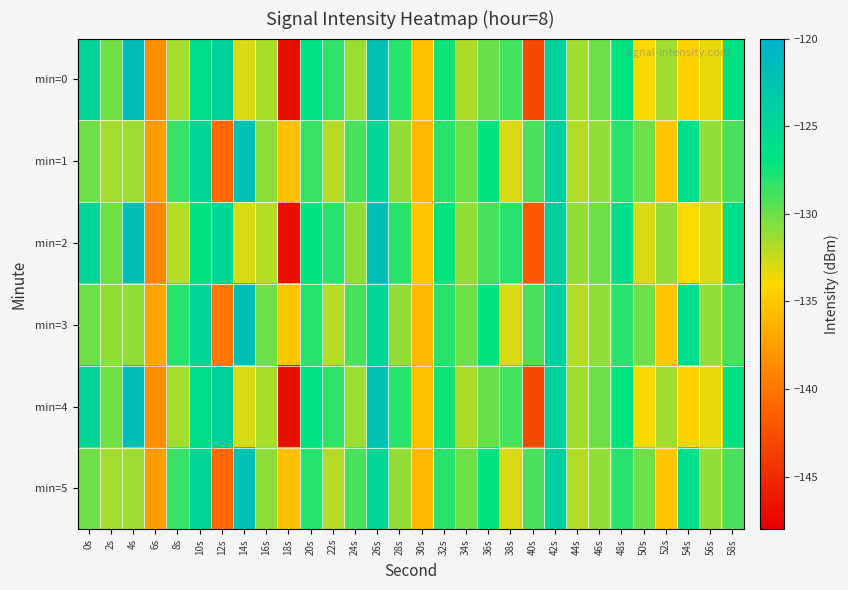

Reading left to right, extract all data points from this chart.

min=0: 0s=-124.8	2s=-130.1	4s=-121.5	6s=-138.5	8s=-131.5	10s=-126.1	12s=-124.4	14s=-133.0	16s=-131.6	18s=-146.9	20s=-126.7	22s=-128.3	24s=-131.3	26s=-122.2	28s=-128.0	30s=-135.5	32s=-127.5	34s=-131.7	36s=-130.0	38s=-128.9	40s=-142.9	42s=-124.5	44s=-131.4	46s=-130.0	48s=-126.8	50s=-133.9	52s=-131.4	54s=-134.4	56s=-133.4	58s=-126.6
min=1: 0s=-130.0	2s=-131.5	4s=-131.3	6s=-137.7	8s=-128.5	10s=-125.0	12s=-140.8	14s=-122.1	16s=-130.9	18s=-135.5	20s=-128.5	22s=-132.0	24s=-129.0	26s=-125.0	28s=-131.0	30s=-136.0	32s=-128.0	34s=-130.0	36s=-127.0	38s=-133.0	40s=-129.0	42s=-124.0	44s=-132.0	46s=-131.0	48s=-128.0	50s=-130.0	52s=-135.0	54s=-126.0	56s=-131.0	58s=-129.0
min=2: 0s=-125.0	2s=-130.0	4s=-122.0	6s=-139.0	8s=-132.0	10s=-127.0	12s=-125.0	14s=-133.0	16s=-132.0	18s=-147.0	20s=-127.0	22s=-128.0	24s=-131.0	26s=-122.0	28s=-128.0	30s=-135.0	32s=-127.0	34s=-131.0	36s=-129.0	38s=-128.0	40s=-142.0	42s=-124.0	44s=-131.0	46s=-130.0	48s=-126.0	50s=-133.0	52s=-131.0	54s=-134.0	56s=-133.0	58s=-126.0
min=3: 0s=-130.0	2s=-131.0	4s=-131.0	6s=-137.0	8s=-128.0	10s=-125.0	12s=-140.0	14s=-122.0	16s=-130.0	18s=-135.0	20s=-128.0	22s=-132.0	24s=-129.0	26s=-125.0	28s=-131.0	30s=-136.0	32s=-128.0	34s=-130.0	36s=-127.0	38s=-133.0	40s=-129.0	42s=-124.0	44s=-132.0	46s=-131.0	48s=-128.0	50s=-130.0	52s=-135.0	54s=-126.0	56s=-131.0	58s=-129.0
min=4: 0s=-124.8	2s=-130.1	4s=-121.5	6s=-138.5	8s=-131.5	10s=-126.1	12s=-124.4	14s=-133.0	16s=-131.6	18s=-146.9	20s=-126.7	22s=-128.3	24s=-131.3	26s=-122.2	28s=-128.0	30s=-135.5	32s=-127.5	34s=-131.7	36s=-130.0	38s=-128.9	40s=-142.9	42s=-124.5	44s=-131.4	46s=-130.0	48s=-126.8	50s=-133.9	52s=-131.4	54s=-134.4	56s=-133.4	58s=-126.6
min=5: 0s=-130.0	2s=-131.5	4s=-131.3	6s=-137.7	8s=-128.5	10s=-125.0	12s=-140.8	14s=-122.1	16s=-130.9	18s=-135.5	20s=-128.0	22s=-132.0	24s=-129.0	26s=-125.0	28s=-131.0	30s=-136.0	32s=-128.0	34s=-130.0	36s=-127.0	38s=-133.0	40s=-129.0	42s=-124.0	44s=-132.0	46s=-131.0	48s=-128.0	50s=-130.0	52s=-135.0	54s=-126.0	56s=-131.0	58s=-129.0